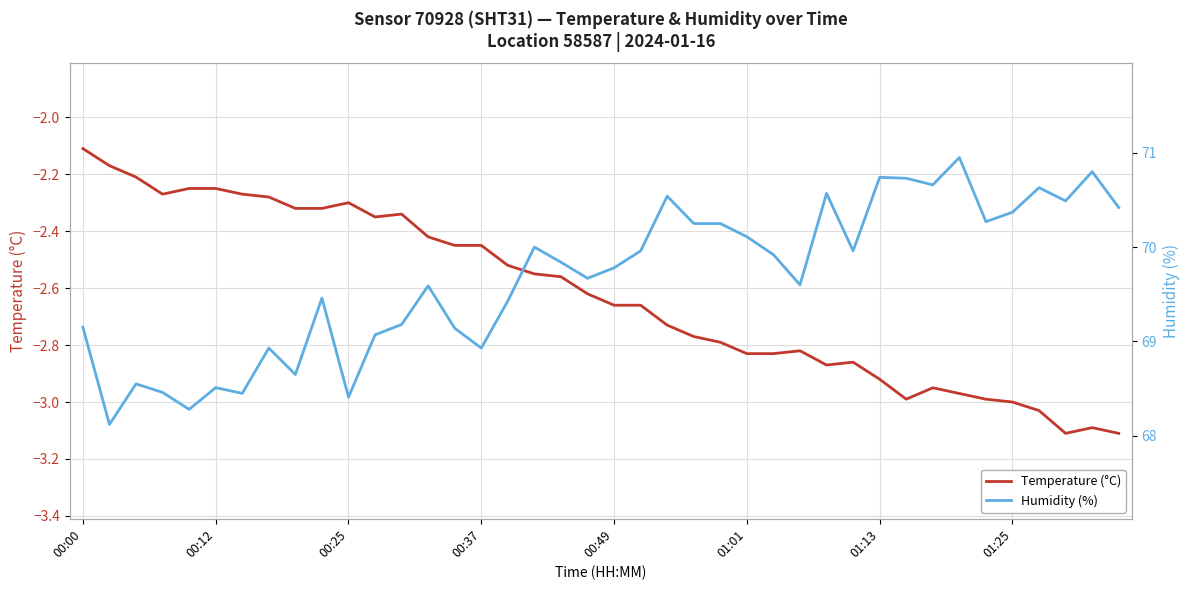

True or false: Humidity (%) has more than 2 interior local peaks.

True